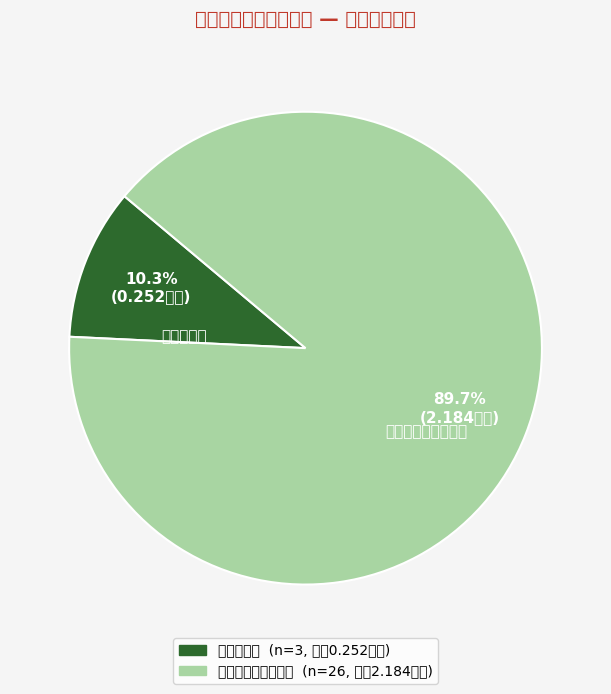

Approximately how many times larger is the value at 农村转移就业劳动者 compared to 贫困劳动力?

8.7